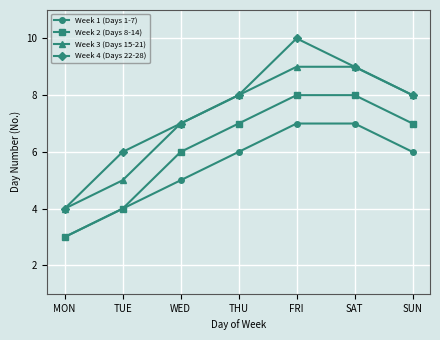

Which series has the widest spread of values?

Week 4 (Days 22-28)